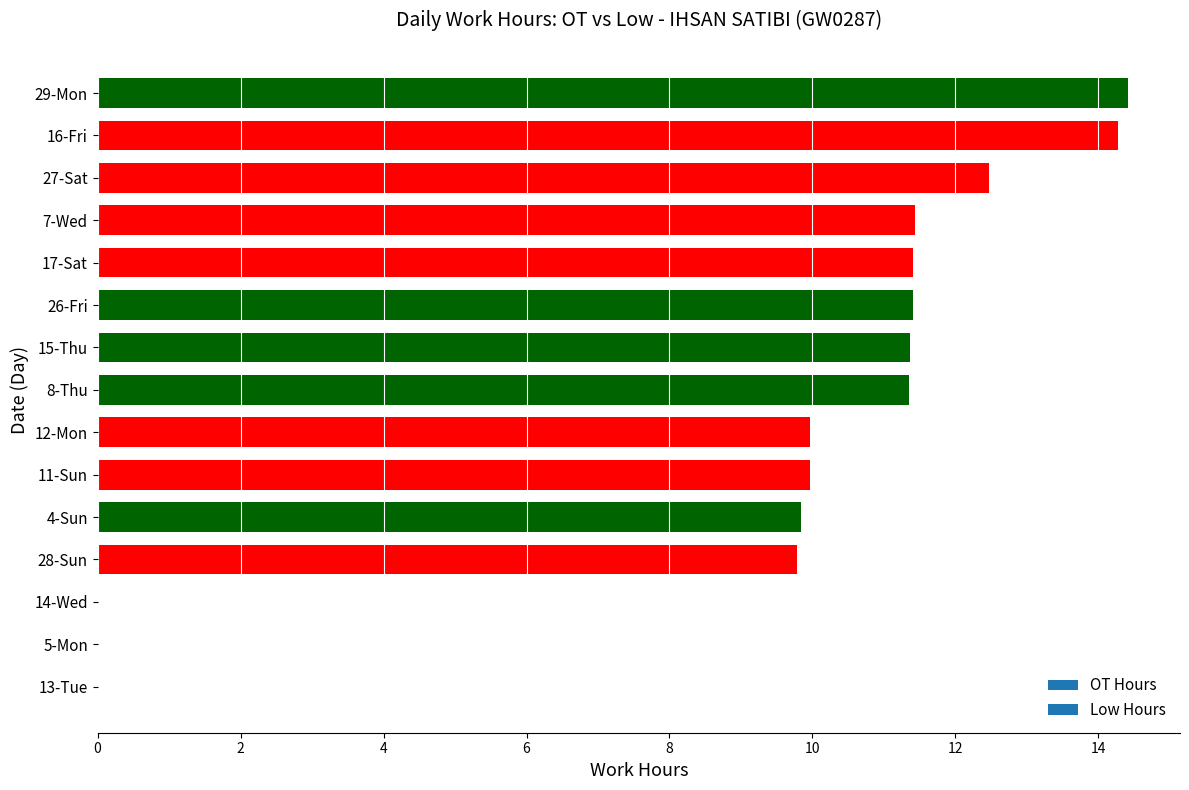

Which has a higher value, 12-Mon or 29-Mon?

29-Mon